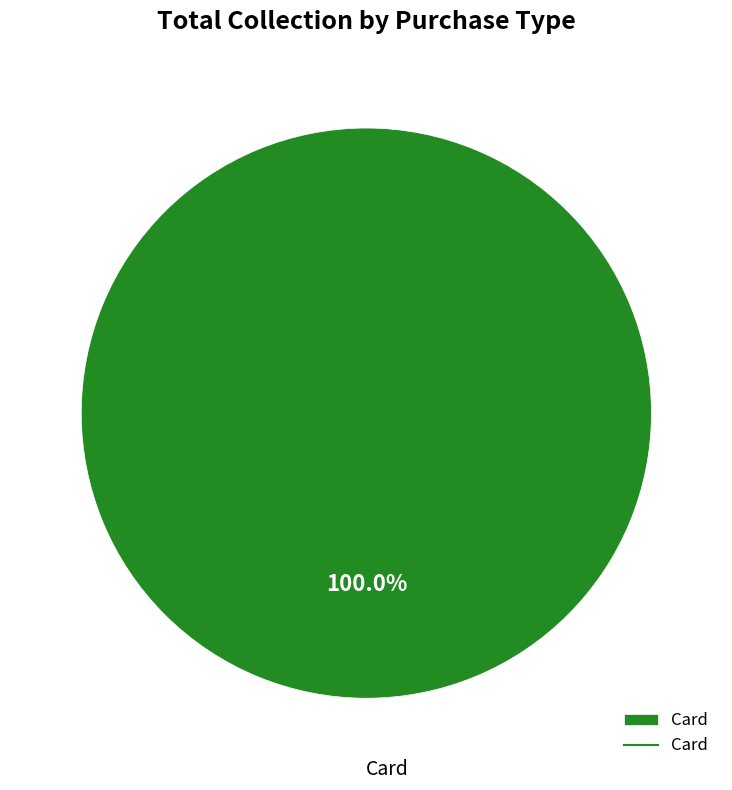

Rank the categories by value from lowest to highest.

Card